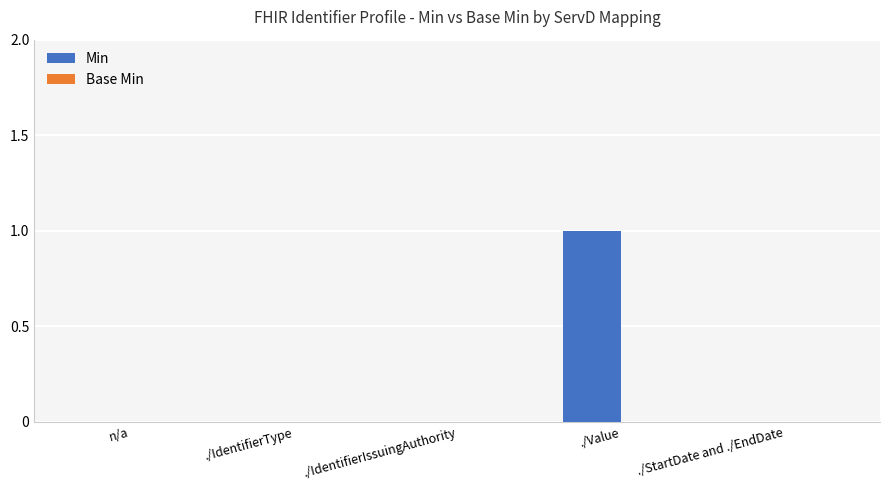

True or false: the data shows -1 at n/a.

False